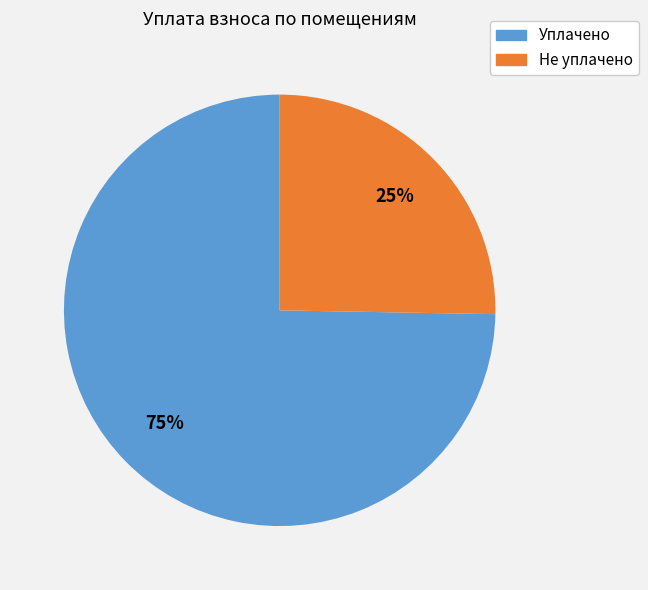

Which category has the biggest portion of the pie?

Уплачено